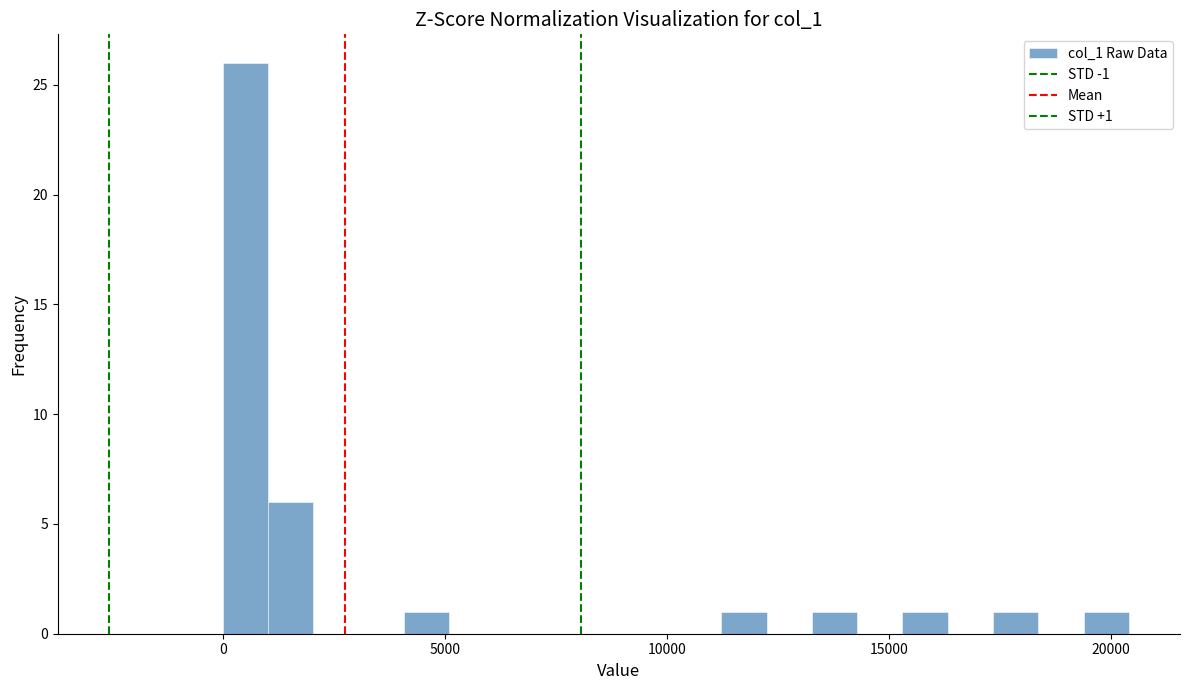

Around what value on the x-axis is the tallest bar? Give the approximate position of its centre, as read against the axis.

500